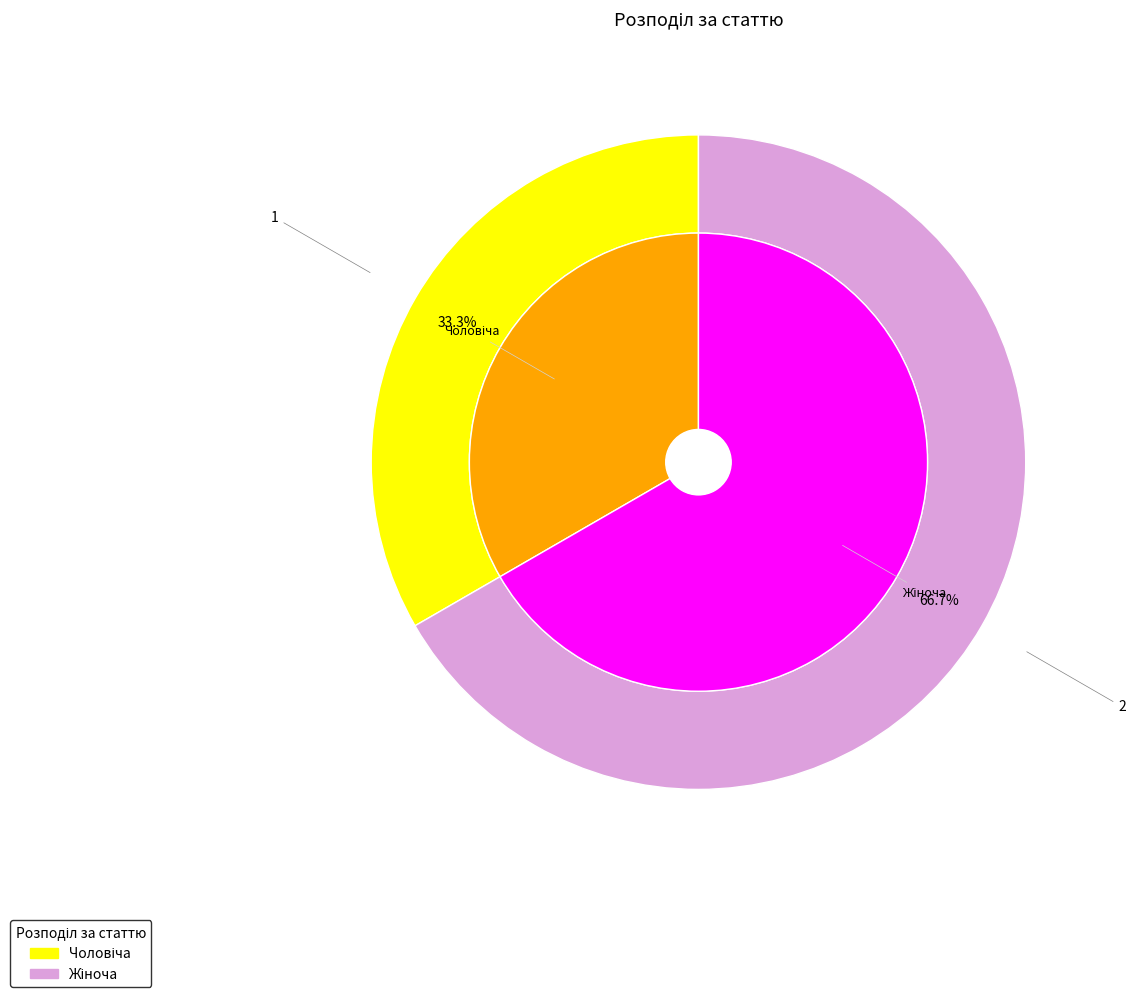

To the nearest percent, what is the difference between the Жіноча and Чоловіча slice percentages?

33%